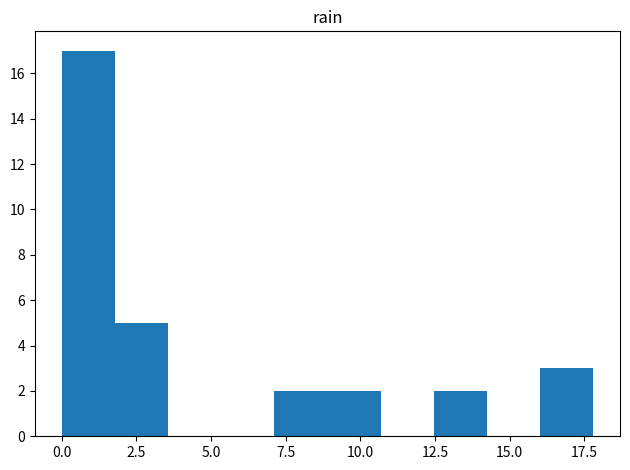

Around what value on the x-axis is the tallest bar? Give the approximate position of its centre, as read against the axis.

1.0